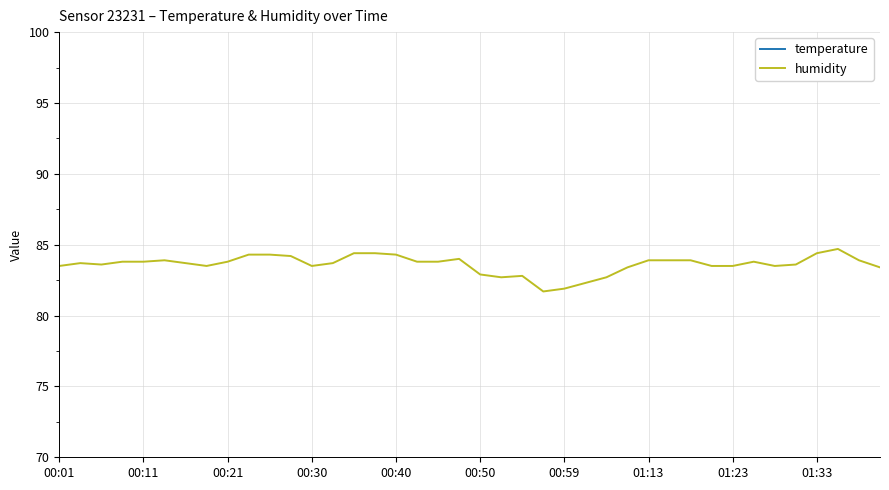

The value of humidity at 01:33 is 84.4. True or false?

True